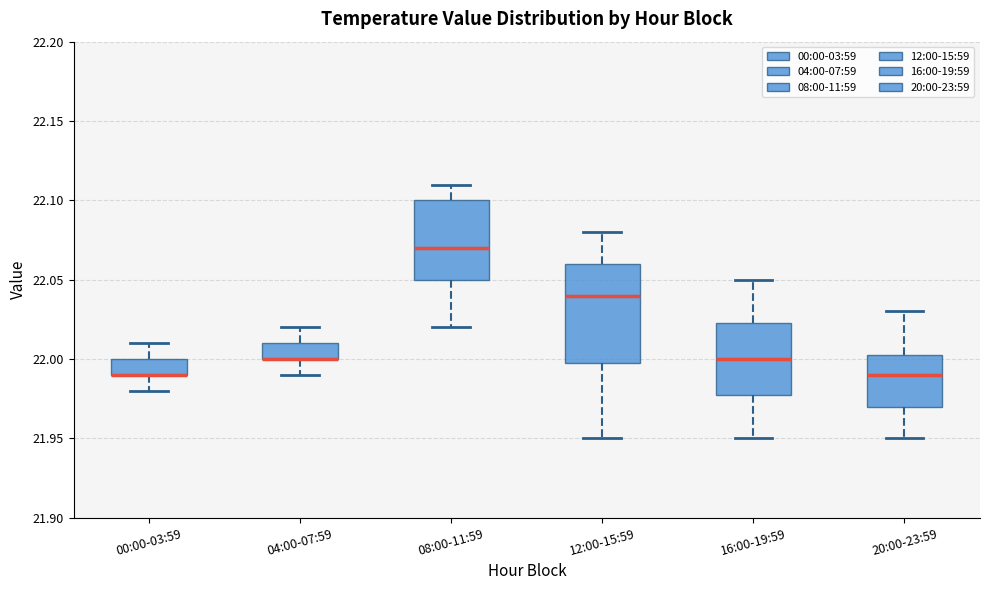

Reading left to right, transcribe this box plot: for each box, give where its median line is, the range the box spans, and where its two whiskers end, as read against the y-axis. The values are not printed on the chart, so give them approximately, as read against the axis.

00:00-03:59: median 21.990 (drawn on the box's lower edge), box 21.990 to 22.000, whiskers 21.980 to 22.010
04:00-07:59: median 22.000 (drawn on the box's lower edge), box 22.000 to 22.010, whiskers 21.990 to 22.020
08:00-11:59: median 22.070, box 22.050 to 22.100, whiskers 22.020 to 22.110
12:00-15:59: median 22.040, box 22.000 to 22.060, whiskers 21.950 to 22.080
16:00-19:59: median 22.000, box 21.980 to 22.025, whiskers 21.950 to 22.050
20:00-23:59: median 21.990, box 21.970 to 22.005, whiskers 21.950 to 22.030